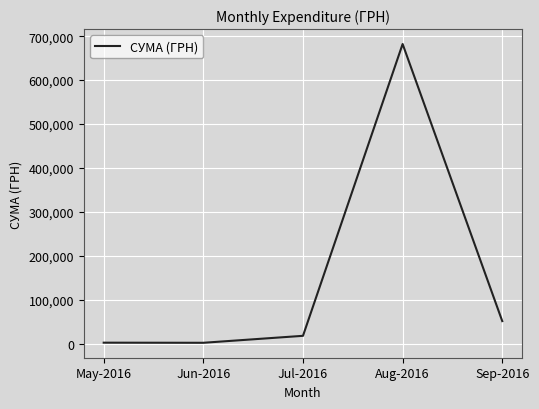

Which category has the highest value across all series?

Aug-2016